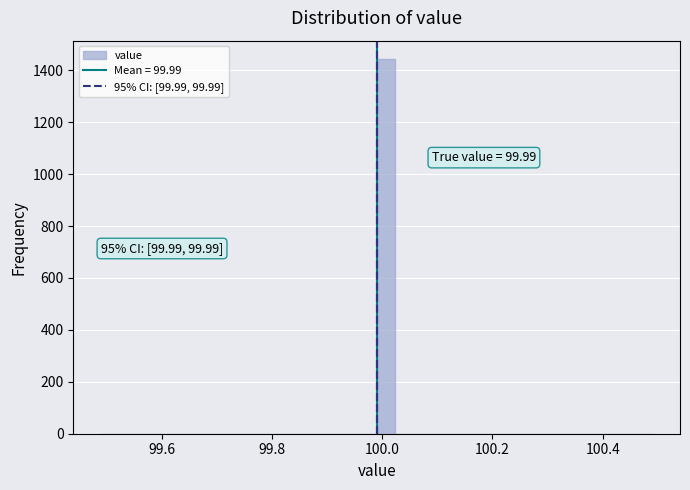

Around what value on the x-axis is the tallest bar? Give the approximate position of its centre, as read against the axis.

100.00